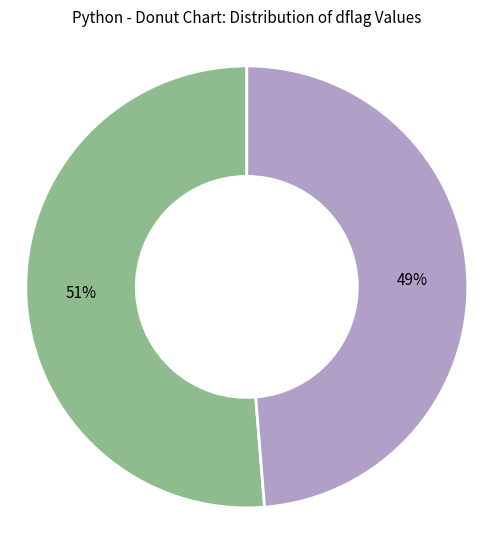

Between 3670176 and 3670144, which is larger?

3670144